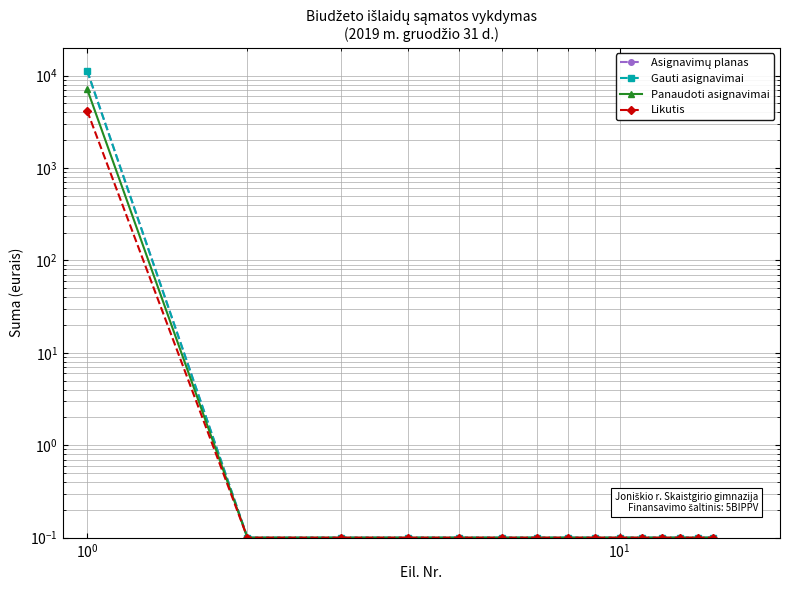

Reading left to right, what are all the values shown in this chart?

Asignavimų planas: 11300.0	0.1	0.1	0.1	0.1	0.1	0.1	0.1	0.1	0.1	0.1	0.1	0.1	0.1	0.1
Gauti asignavimai: 11300.0	0.1	0.1	0.1	0.1	0.1	0.1	0.1	0.1	0.1	0.1	0.1	0.1	0.1	0.1
Panaudoti asignavimai: 7141.7	0.1	0.1	0.1	0.1	0.1	0.1	0.1	0.1	0.1	0.1	0.1	0.1	0.1	0.1
Likutis: 4158.3	0.1	0.1	0.1	0.1	0.1	0.1	0.1	0.1	0.1	0.1	0.1	0.1	0.1	0.1